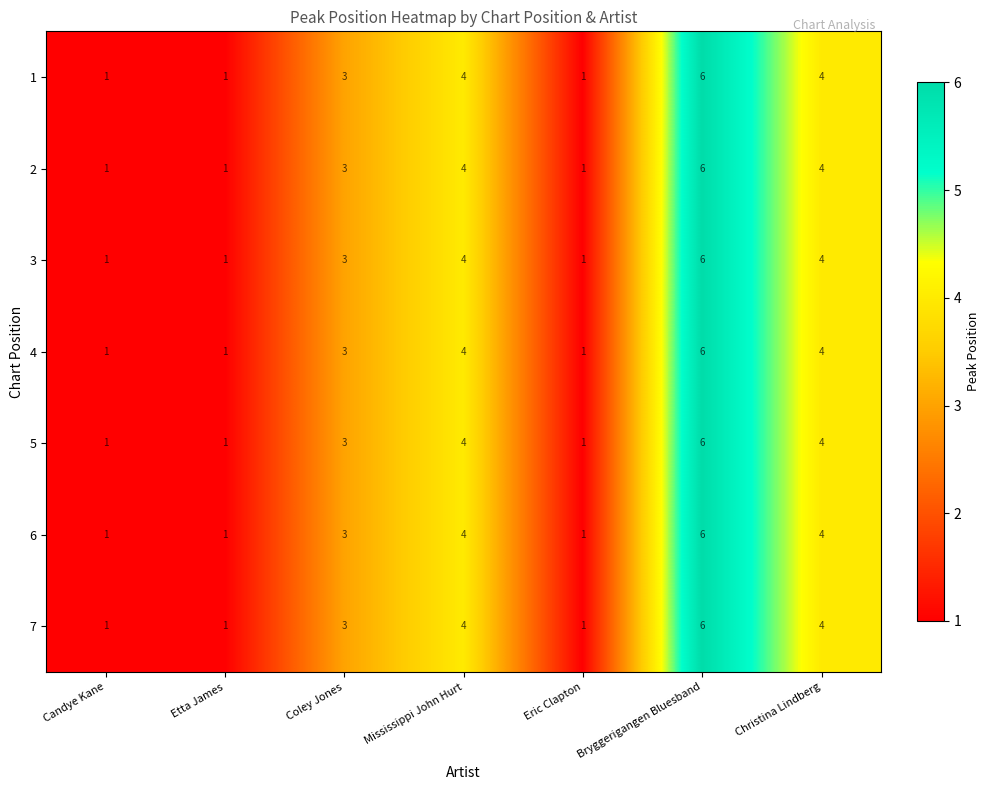

At which label is 1 closest to 3?

Coley Jones